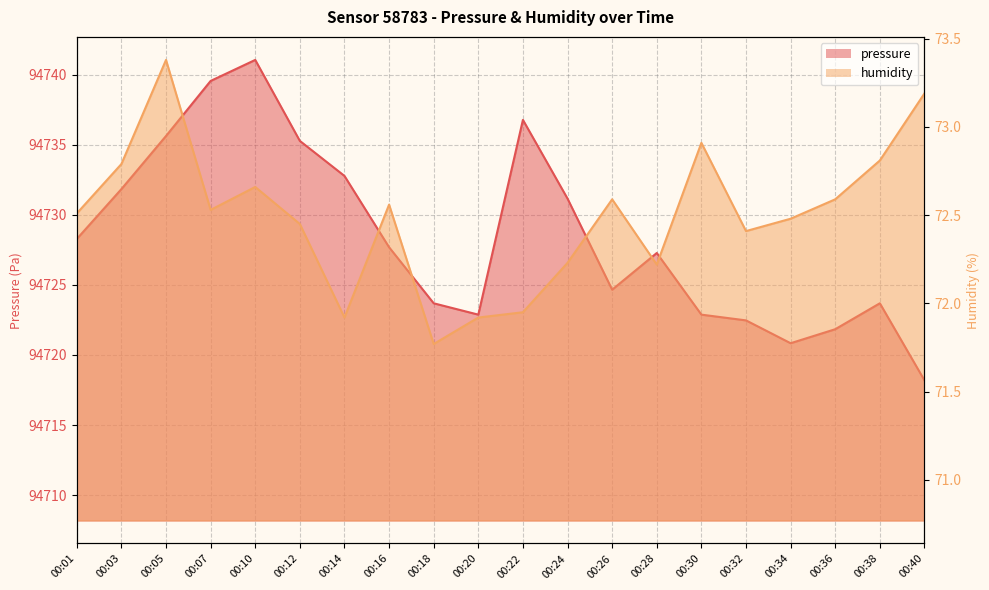

At 00:40, list the series in order from smallest to largest.

humidity, pressure